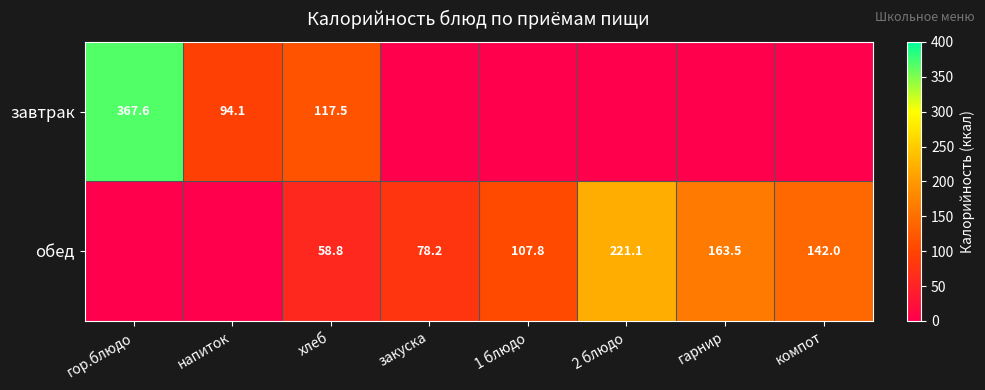

At how many categories does at least one series exceed 60?

8